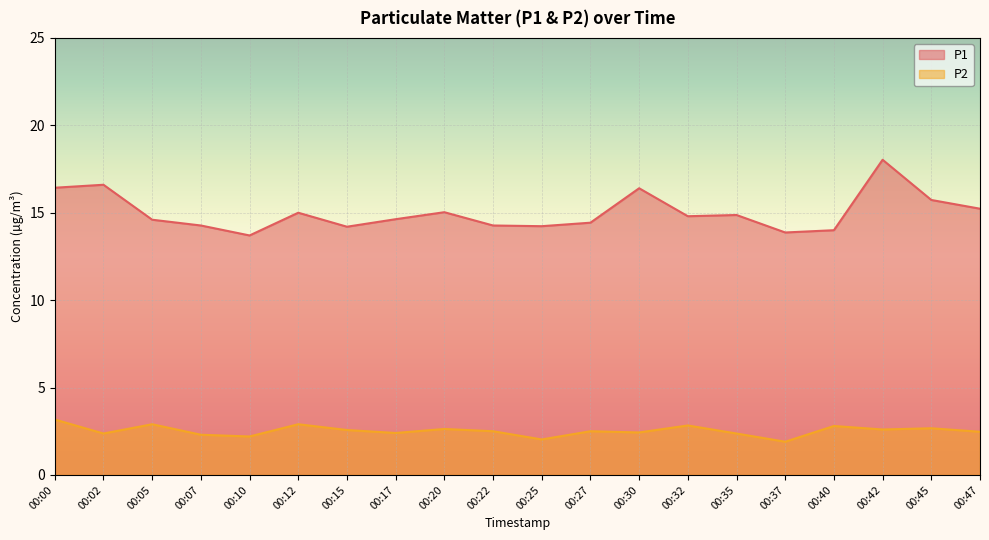

True or false: P1 and P2 intersect in this chart.

False